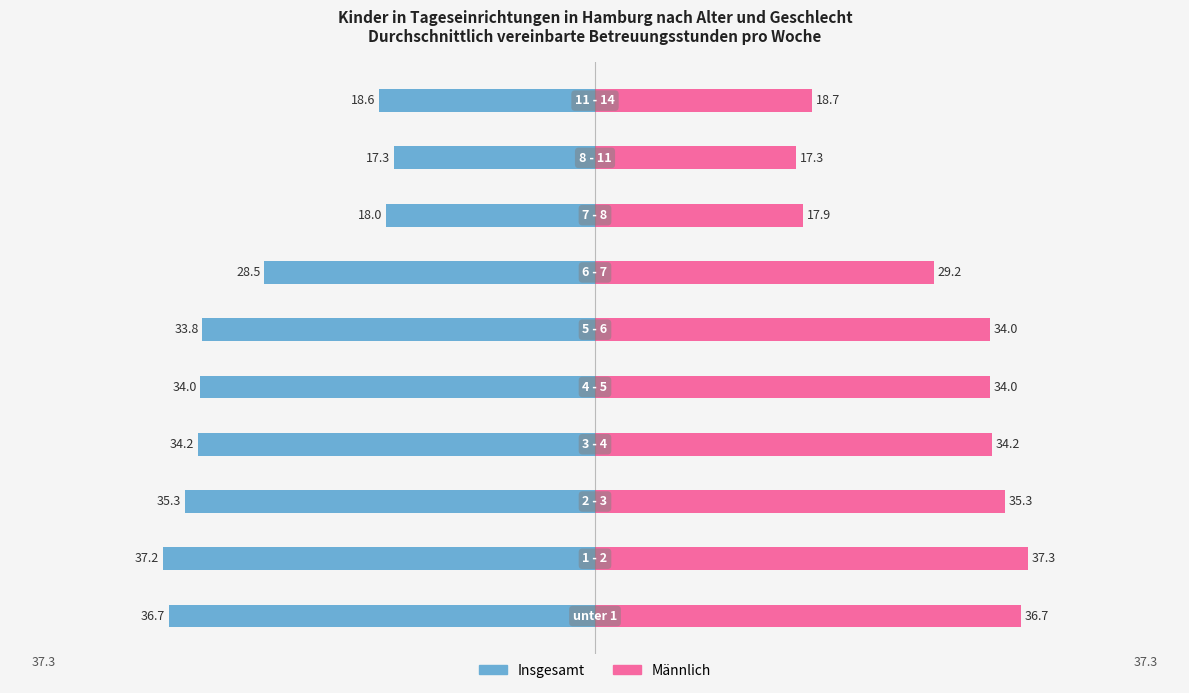

How many series are shown in this chart?

2